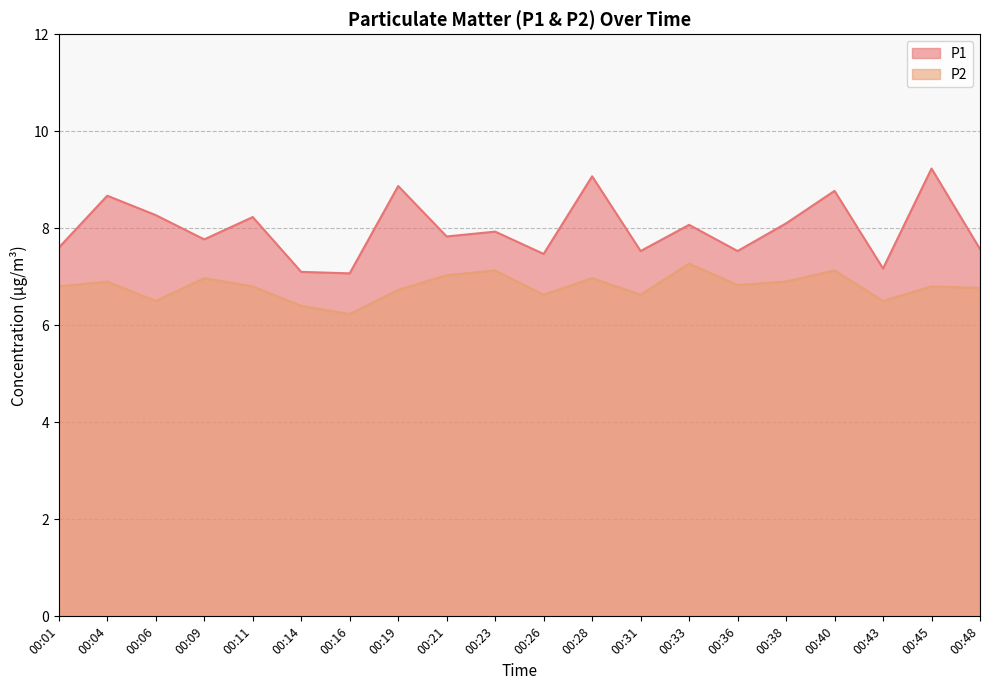

At which category does P2 reach its first local valley?

00:06